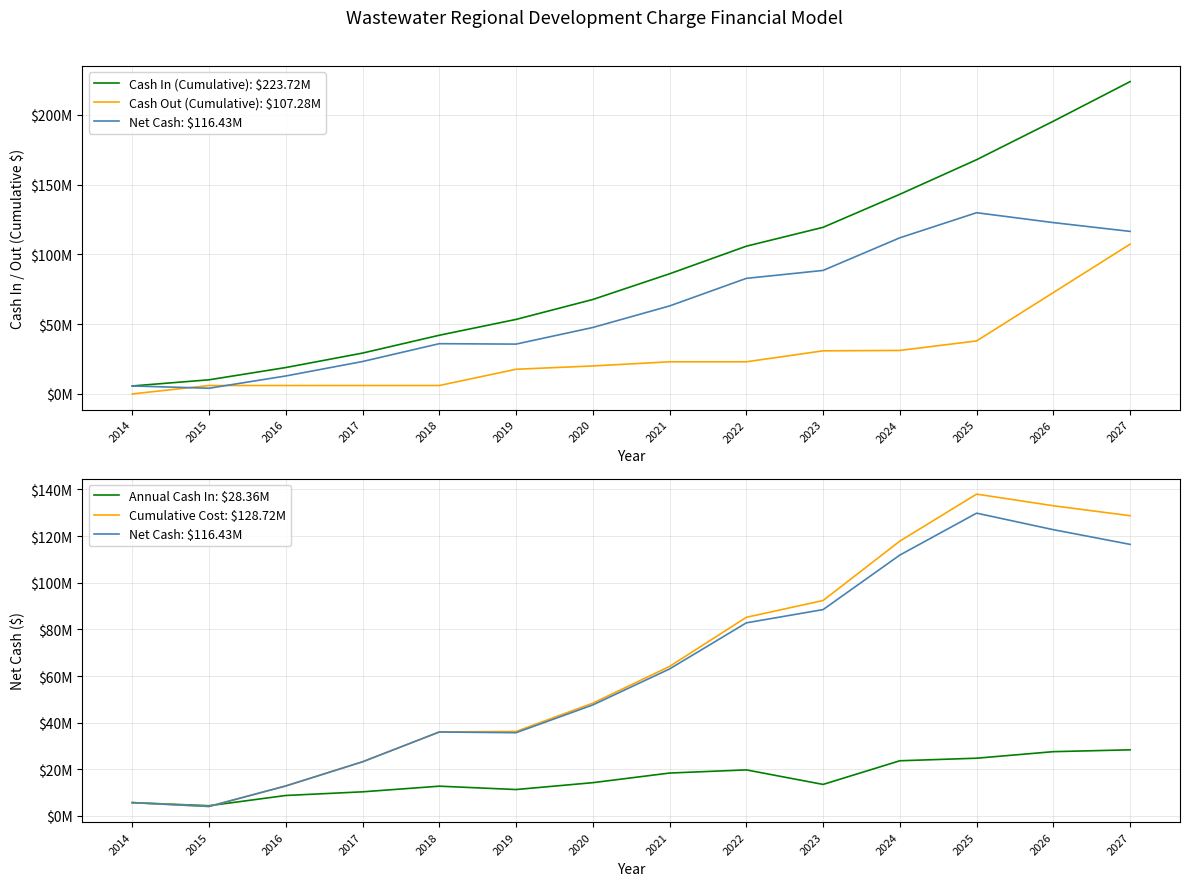

Which series has the largest total across all categories?

Cash In (Cumulative): $223.72M